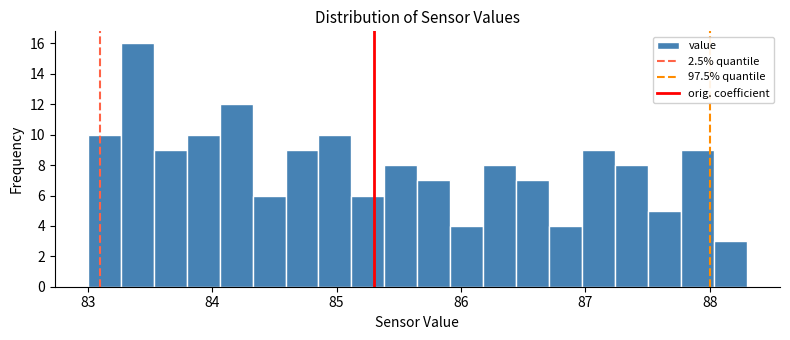

Read against the x-axis, roughly where is the centre of the tallest bar?

83.4